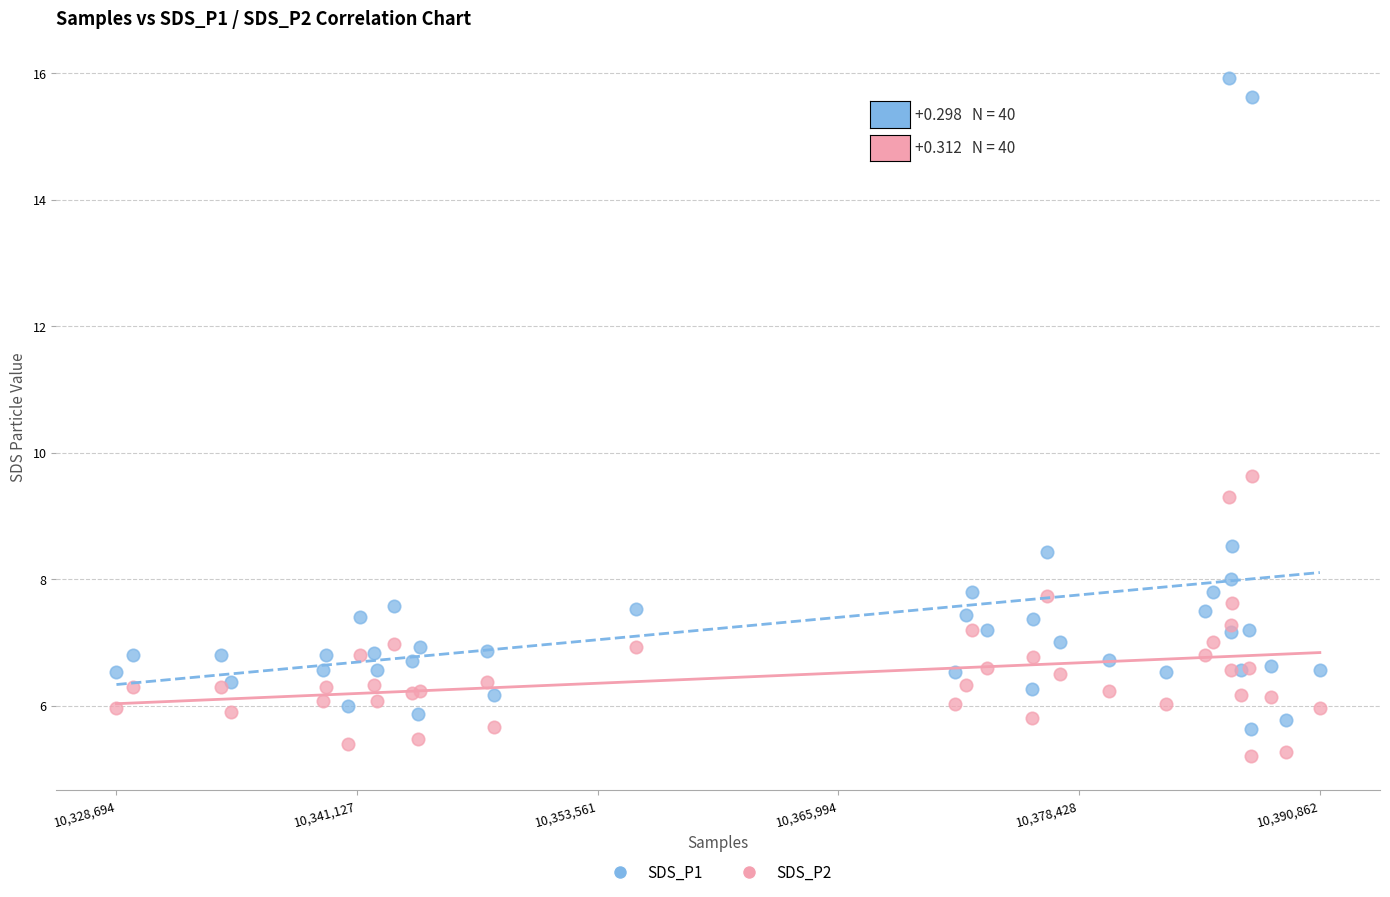

Which series contains the highest Y value?

SDS_P1